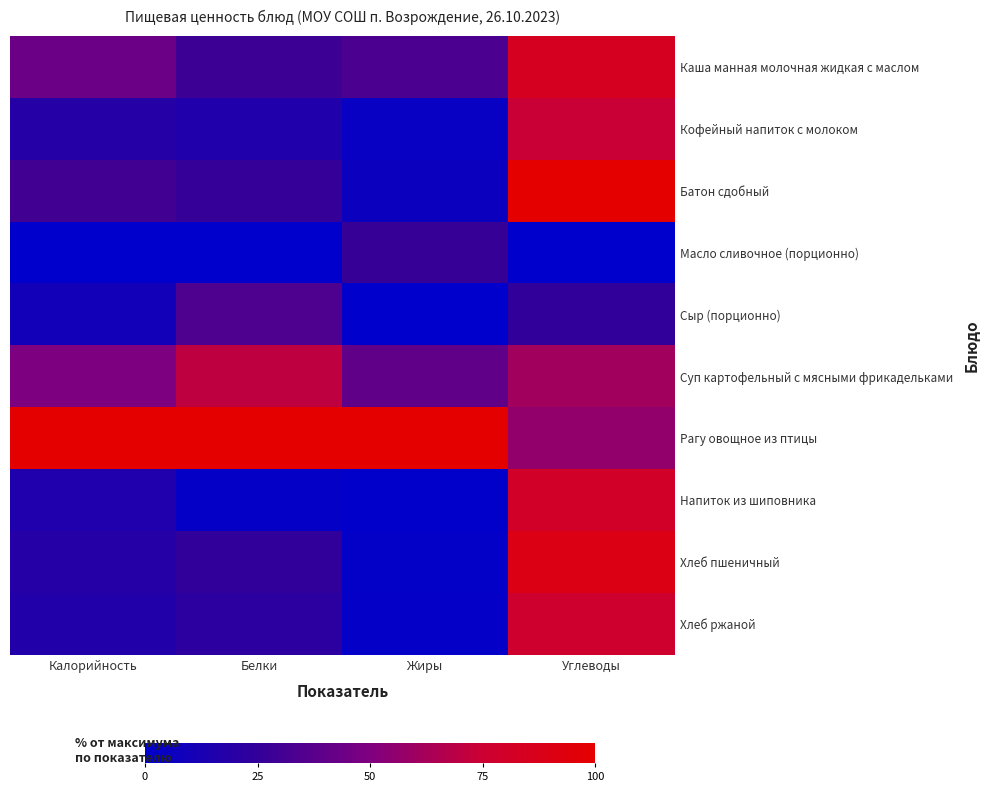

What is the total value across all series at Белки?

325.0